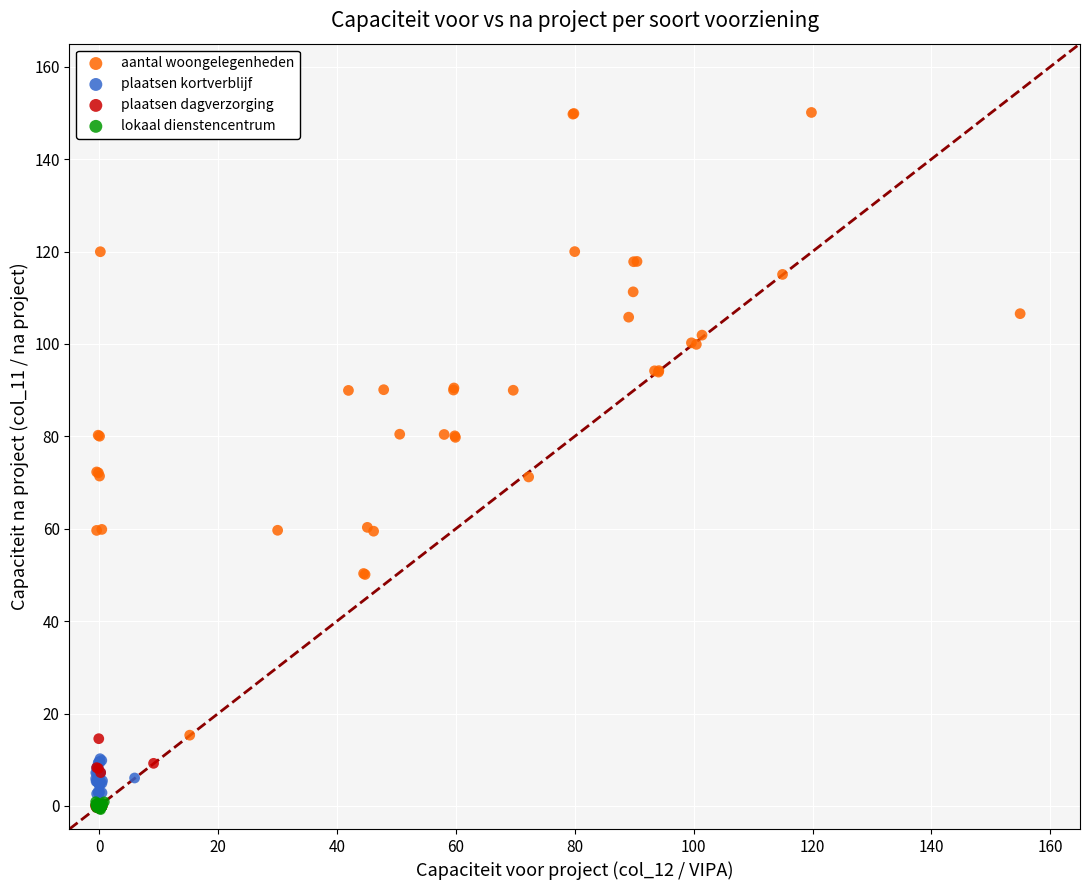

Which series has the largest Y range (max minus min)?

aantal woongelegenheden